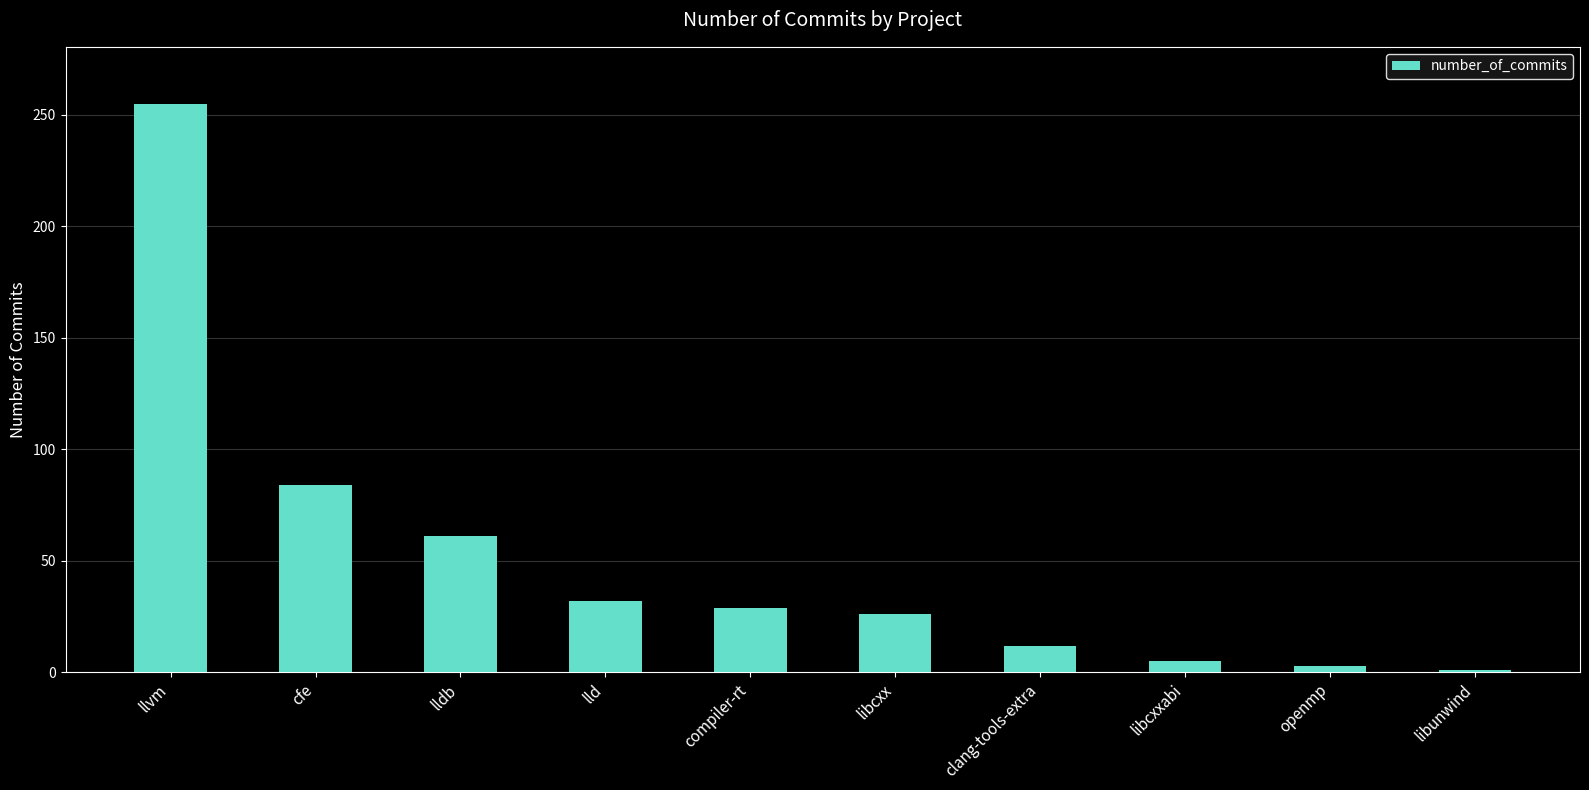

What is the label of the 7th bar from the left?

clang-tools-extra